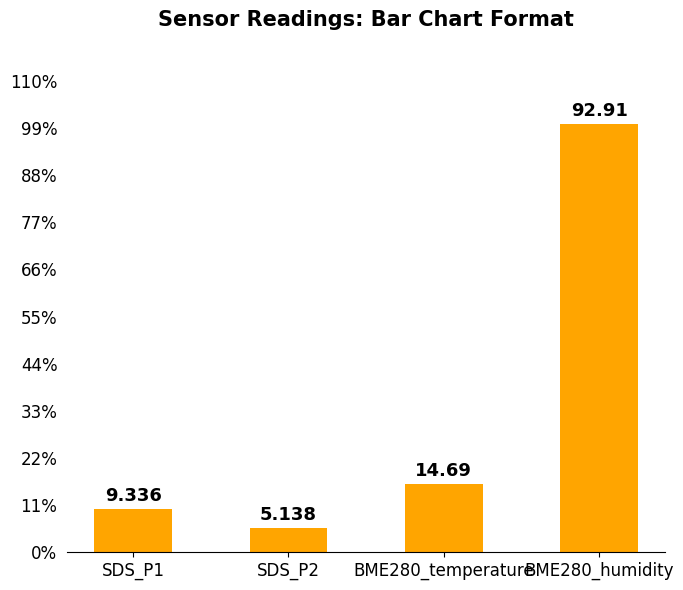

What is the value of the 3rd bar from the left?

14.7